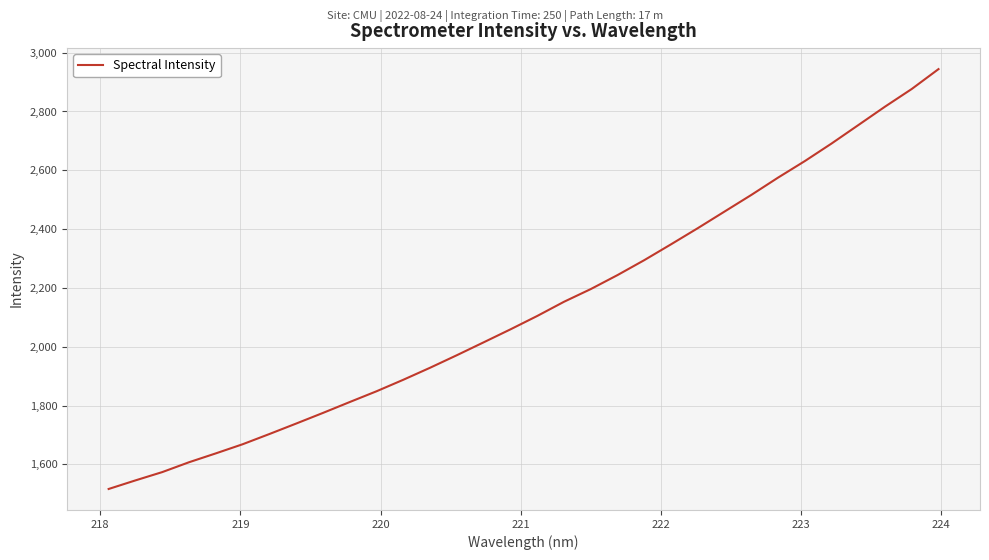

Reading left to right, extract all data points from this chart.

1516.5	1545.6	1573.8	1607.4	1637.5	1668.5	1703.3	1739.0	1775.1	1812.2	1848.7	1887.9	1928.7	1971.4	2015.1	2059.2	2104.7	2153.0	2196.1	2243.7	2294.5	2348.4	2403.3	2459.8	2516.2	2575.1	2631.3	2691.0	2753.7	2816.4	2876.5	2944.1